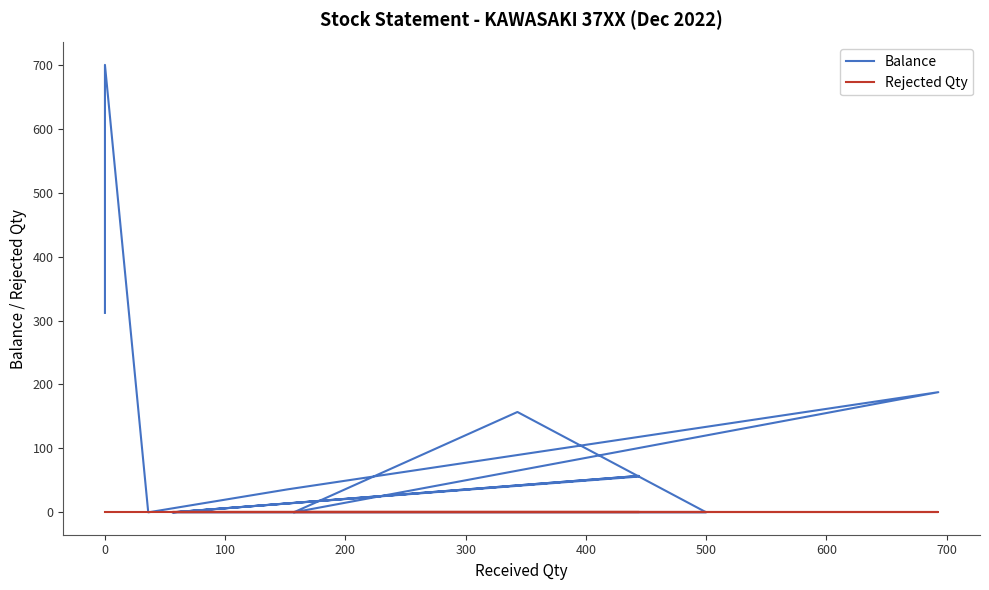

Reading left to right, list all the values displayed in this chart.

Balance: 56	0	57	0	0	157	0	188	36	0	700	312
Rejected Qty: 0	0	0	0	0	0	0	0	0	0	0	0